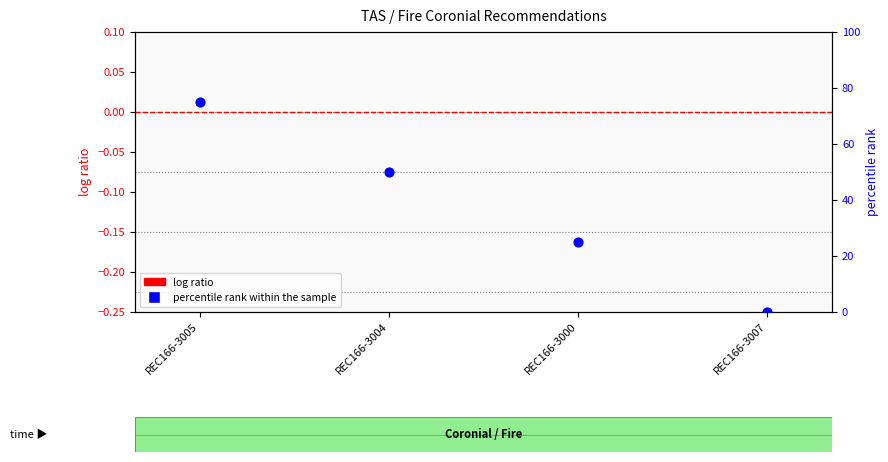

Which series contains the highest Y value?

percentile rank within the sample